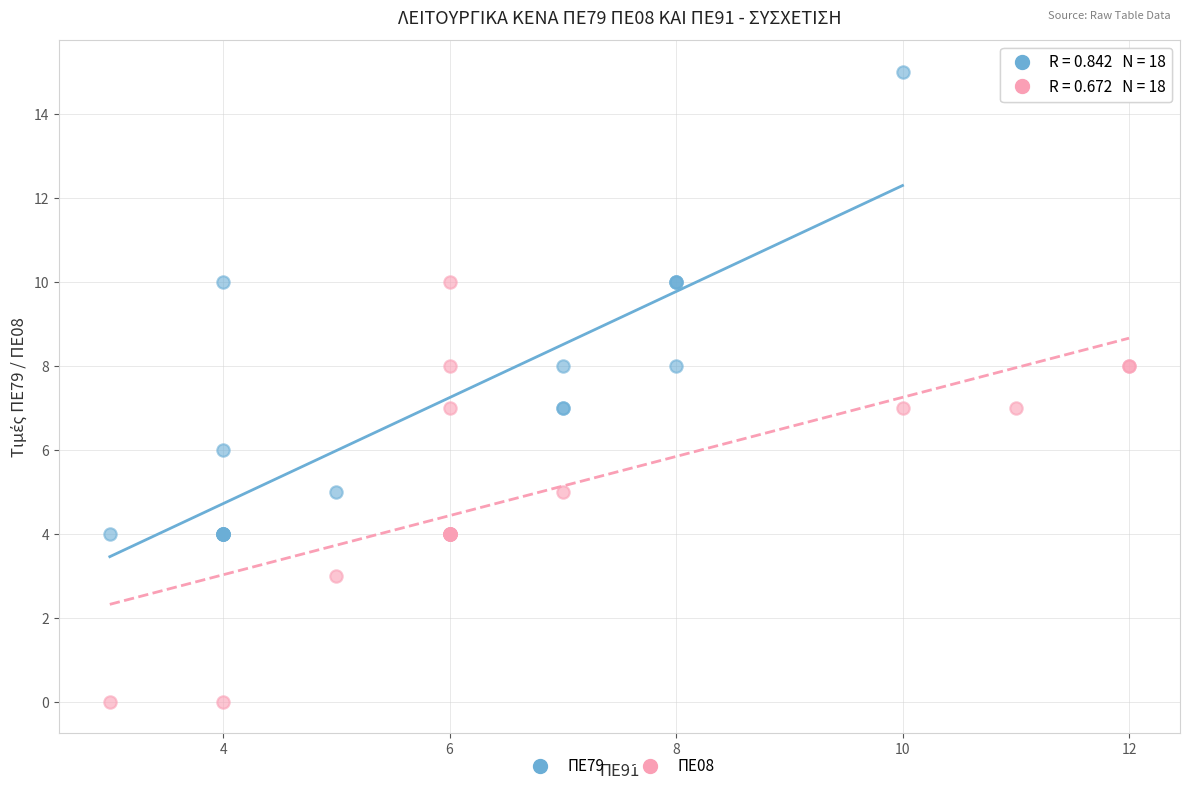

Which series reaches the maximum Y coordinate?

ΠΕ79